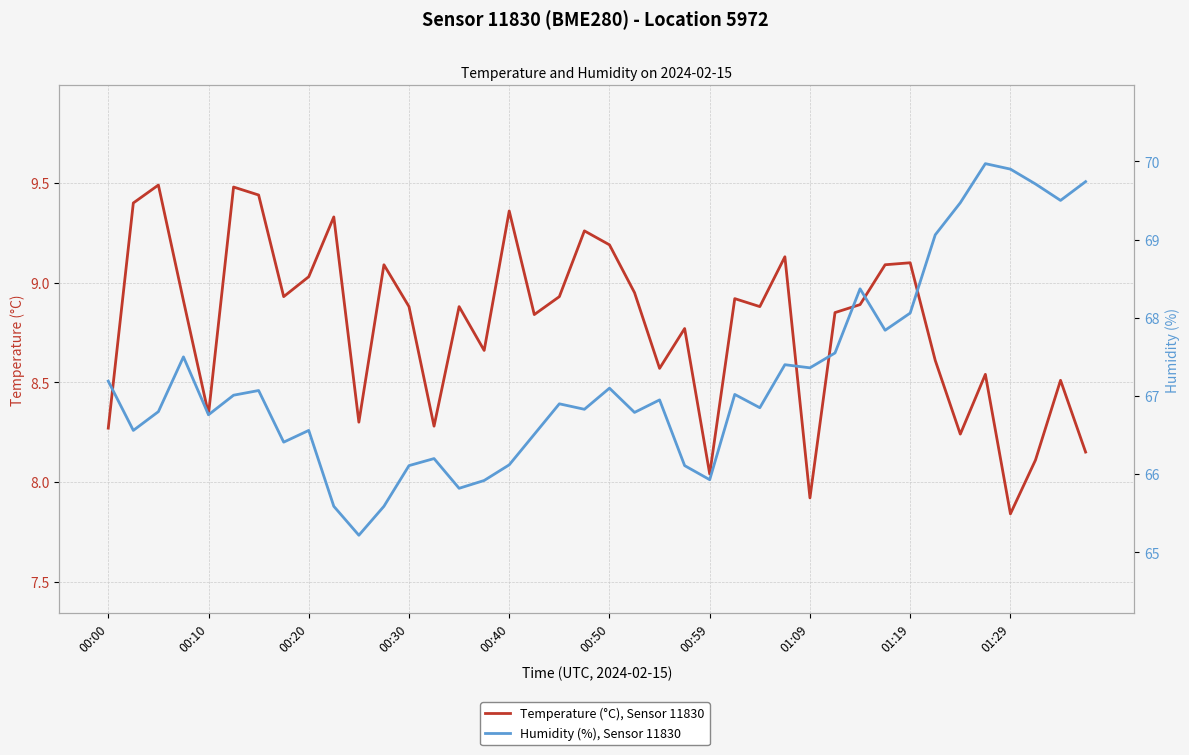

List the series in order of their overall mean, highest first.

Humidity (%), Sensor 11830, Temperature (°C), Sensor 11830